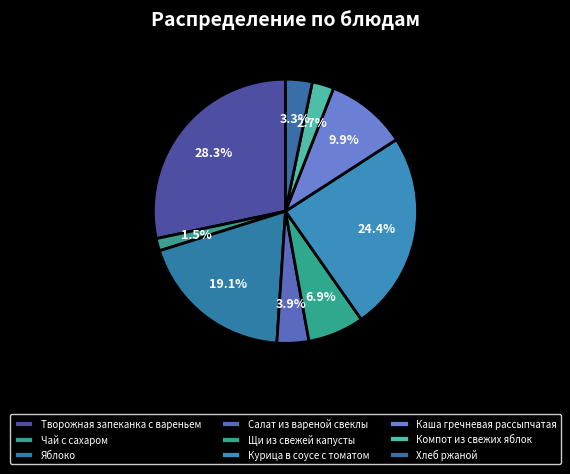

Which category has the smallest portion of the pie?

Чай с сахаром